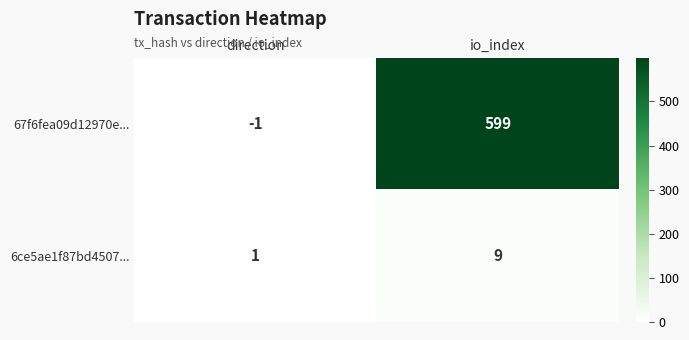

What is the sum of all 67f6fea09d12970e... values?

598